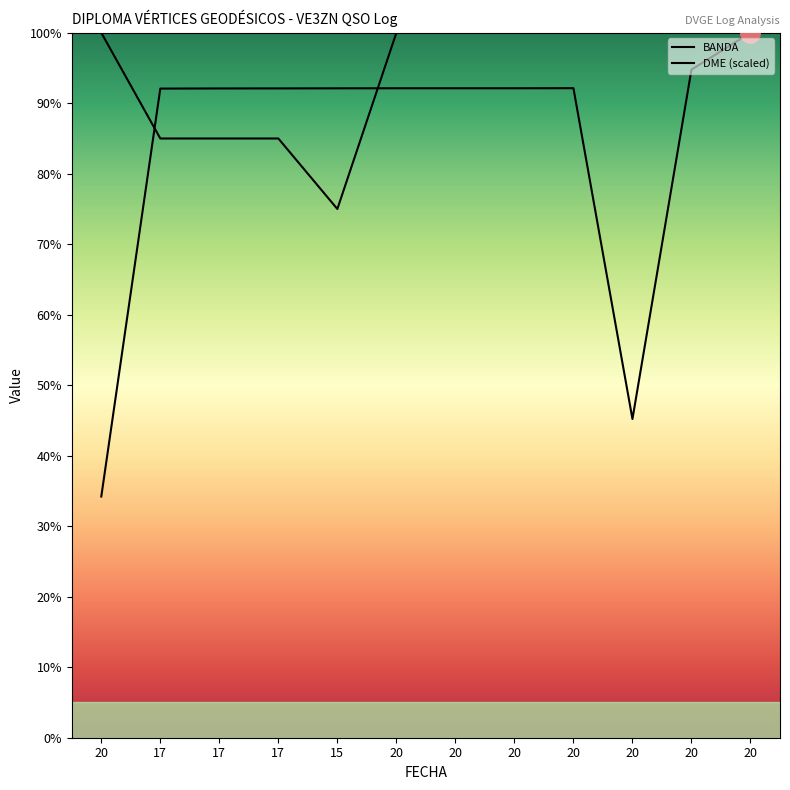

At which category does the chart reach its peak across all series?

20